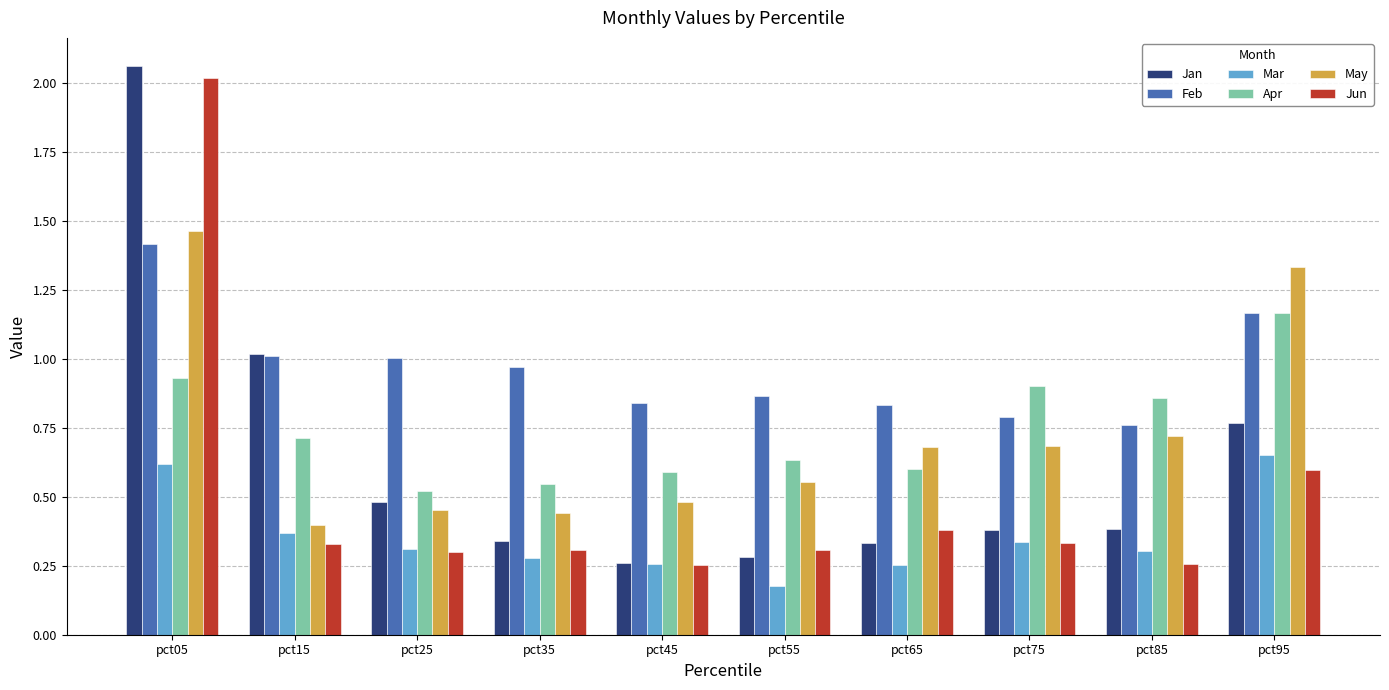

At how many categories does at least one series exceed 0?

10